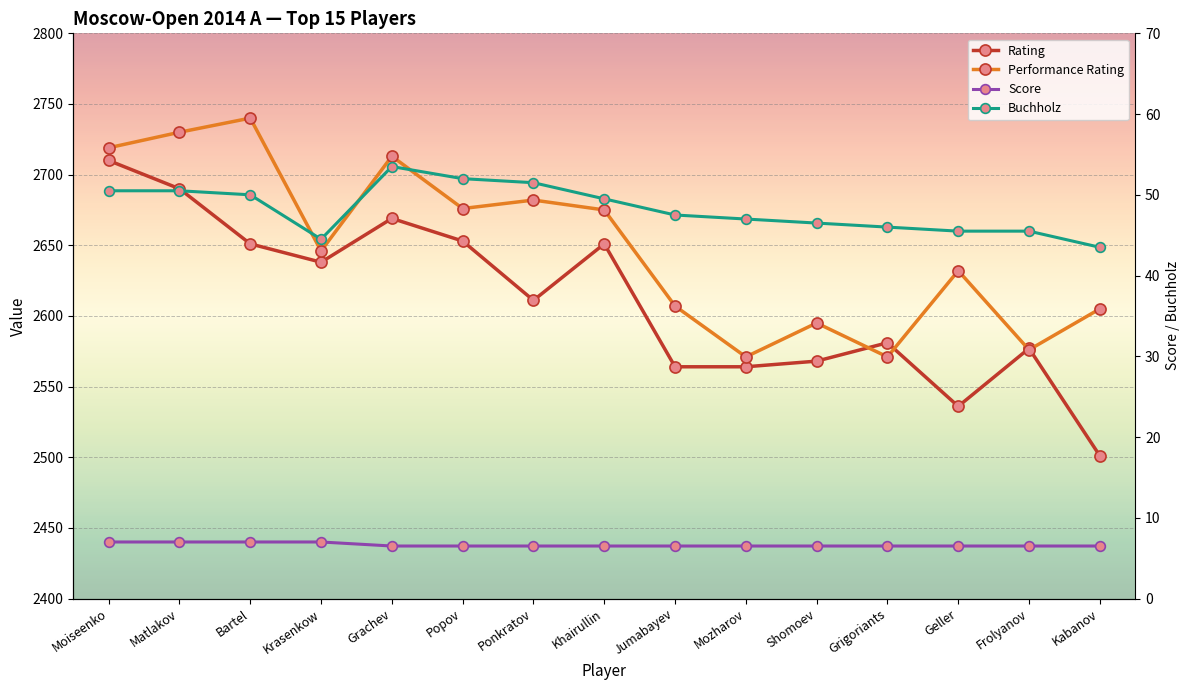

How many values in the Buchholz series are below 47?

6